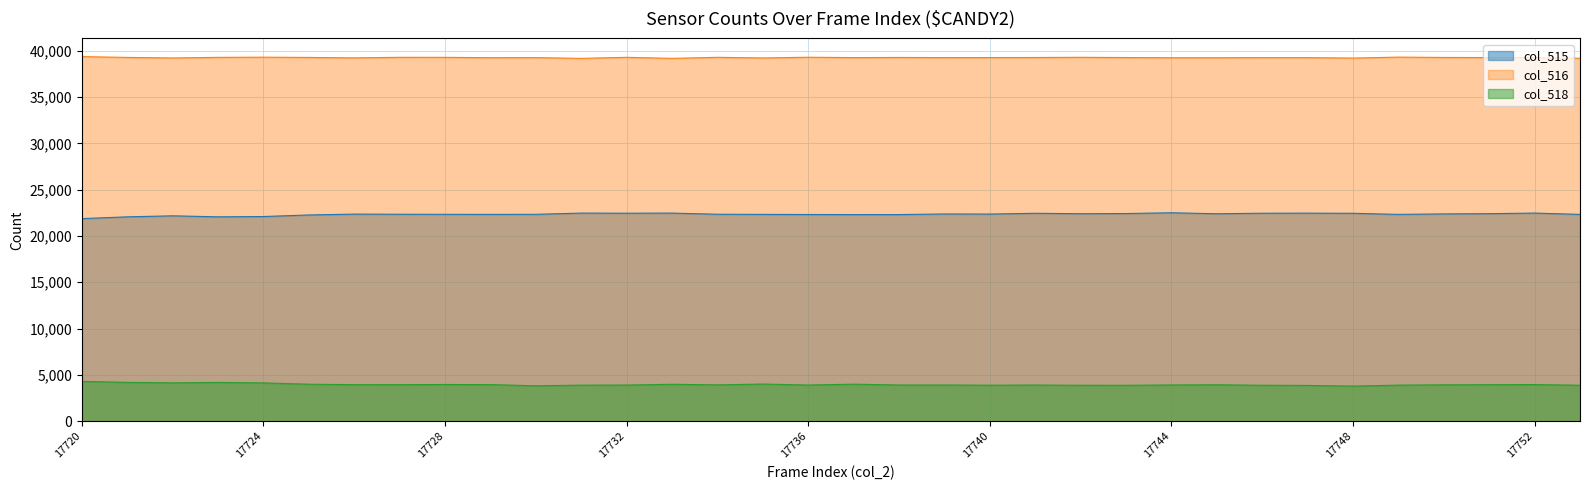

What is the greatest value displayed?

39357